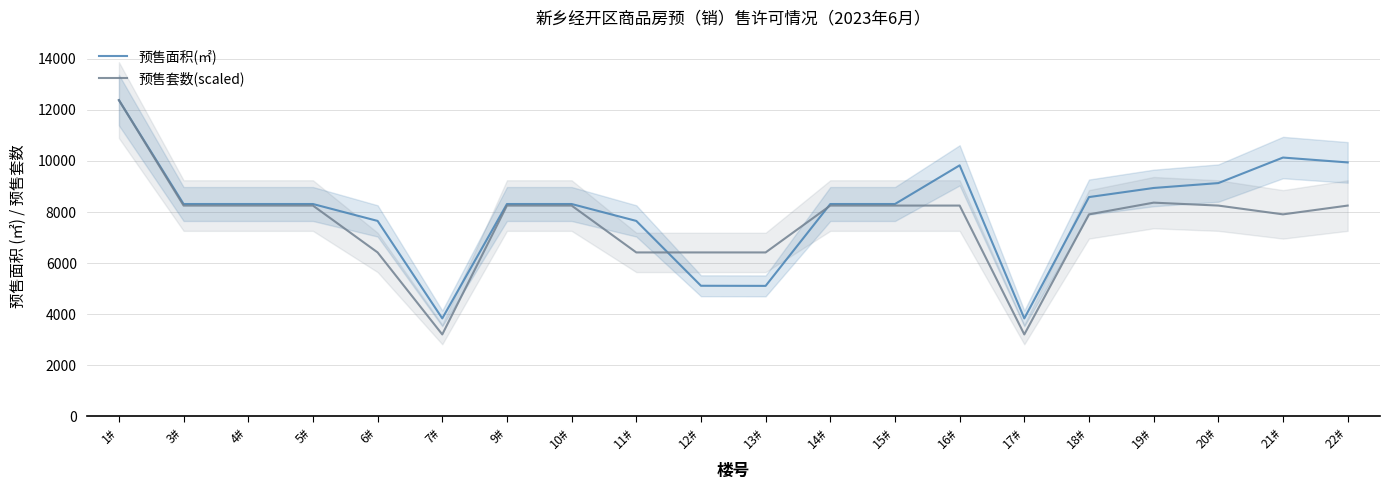

Is it true that 预售面积(㎡) equals 20749.8 at 1#?

False